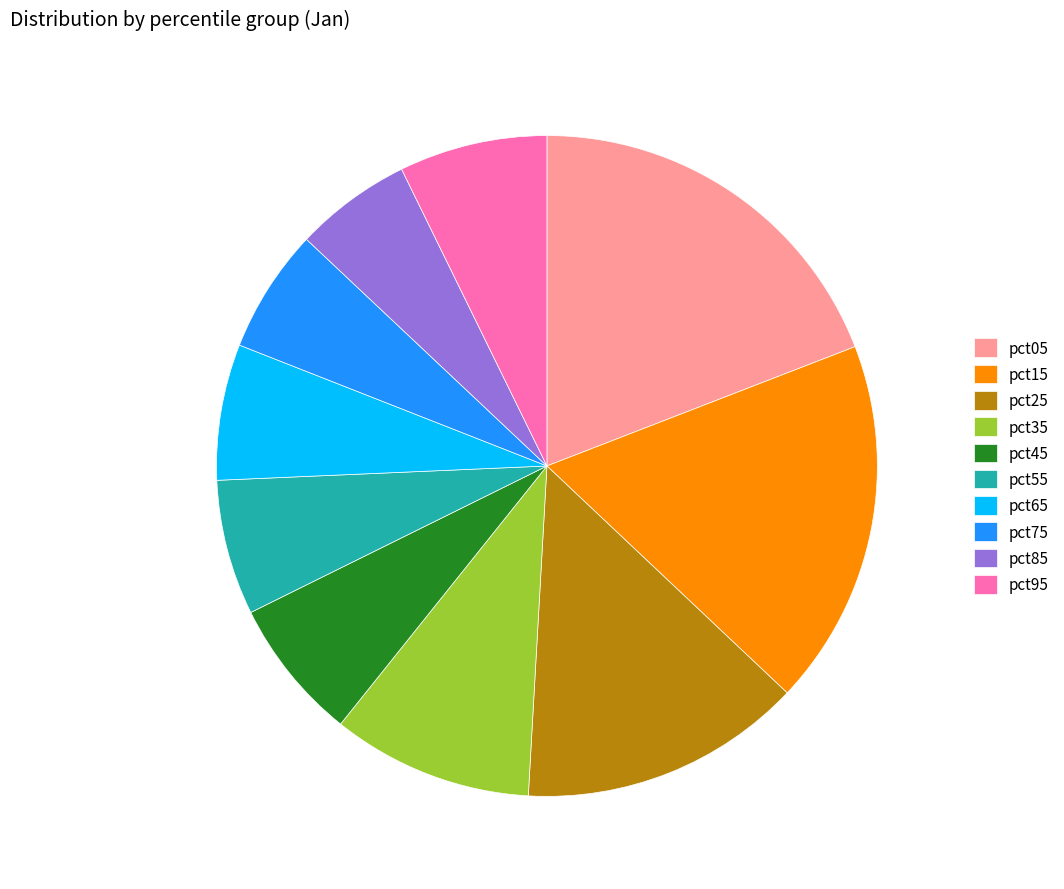

Between pct45 and pct05, which is larger?

pct05